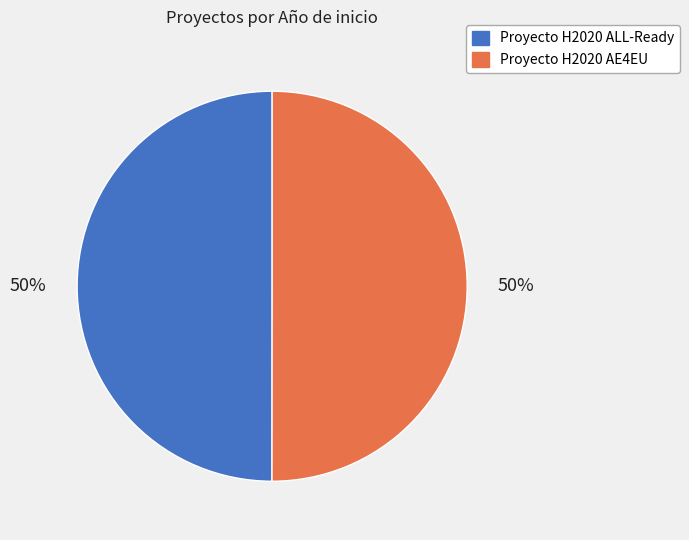

Is the sum of Proyecto H2020 ALL-Ready and Proyecto H2020 AE4EU greater than half?

Yes